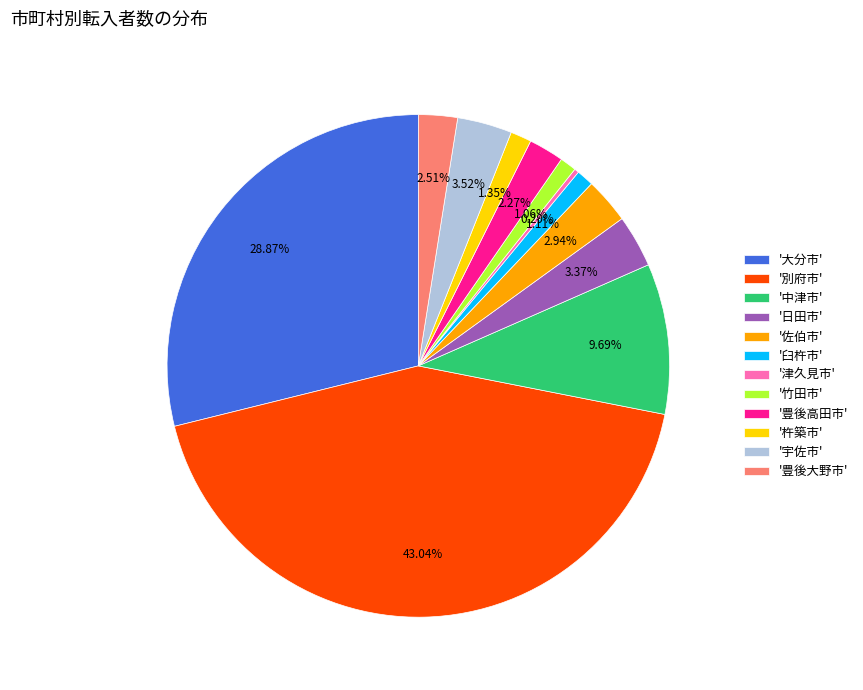

Approximately how many times larger is the value at '臼杵市' compared to '杵築市'?

0.8